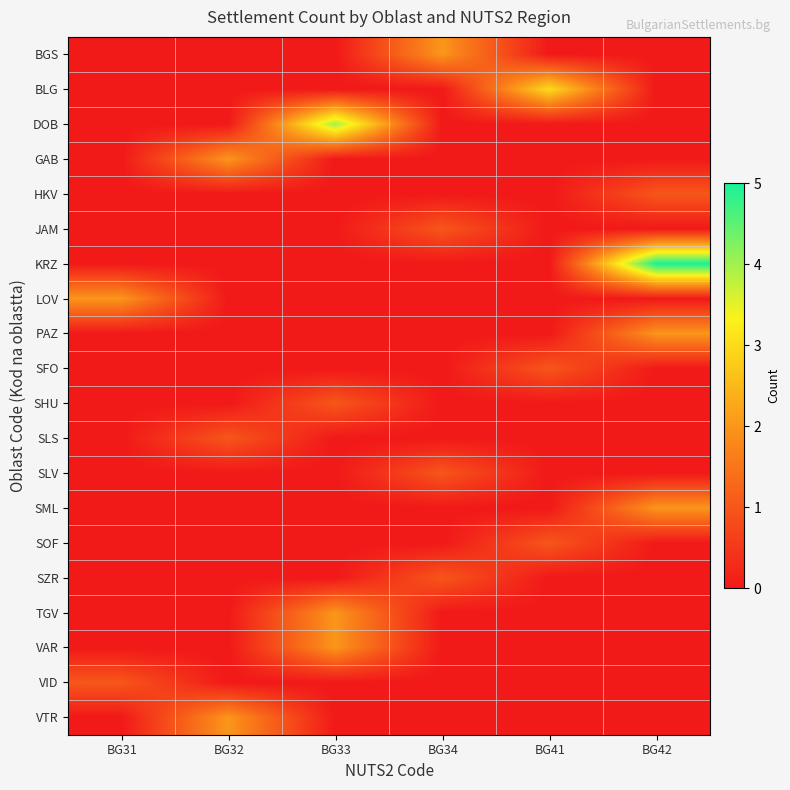

At which category is the sum across all series the highest?

BG42